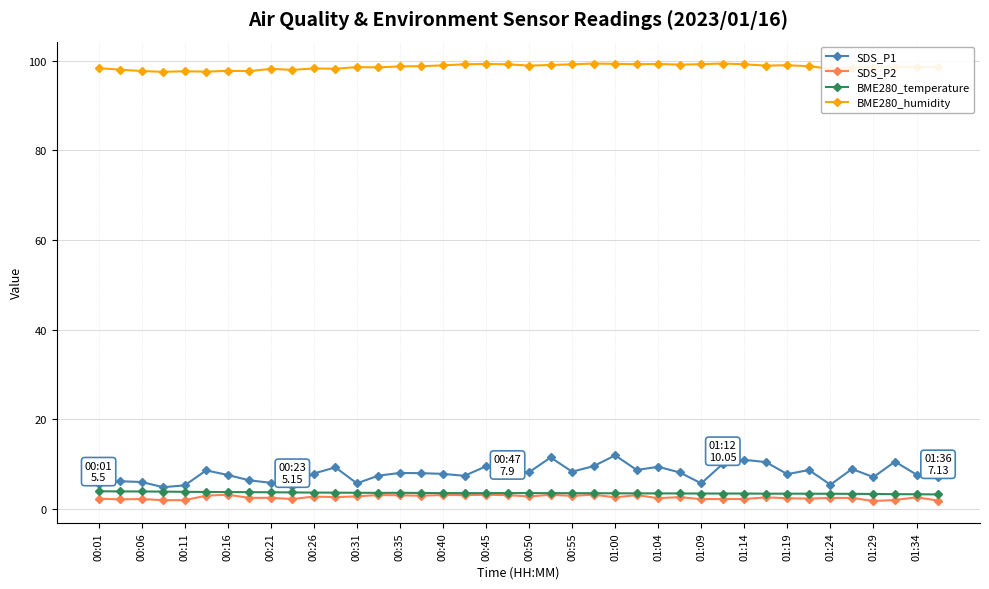

How many distinct data groups are displayed?

4